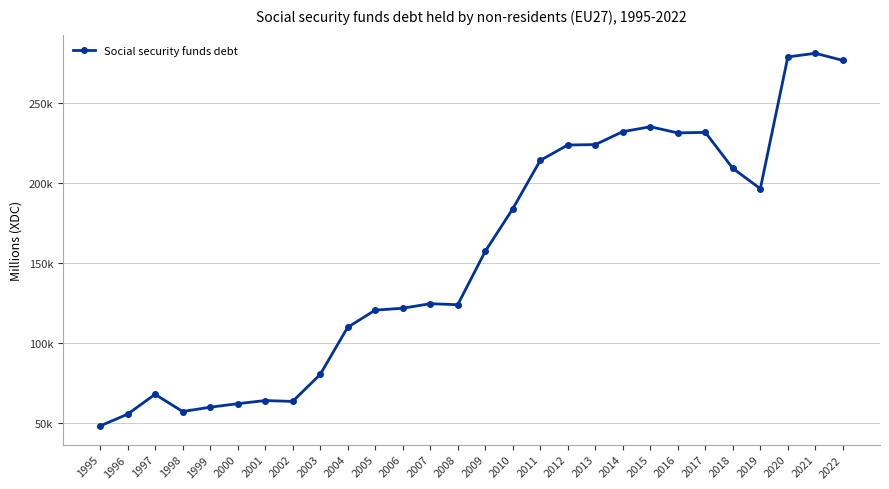

Where does the data first go above 157273?

2009